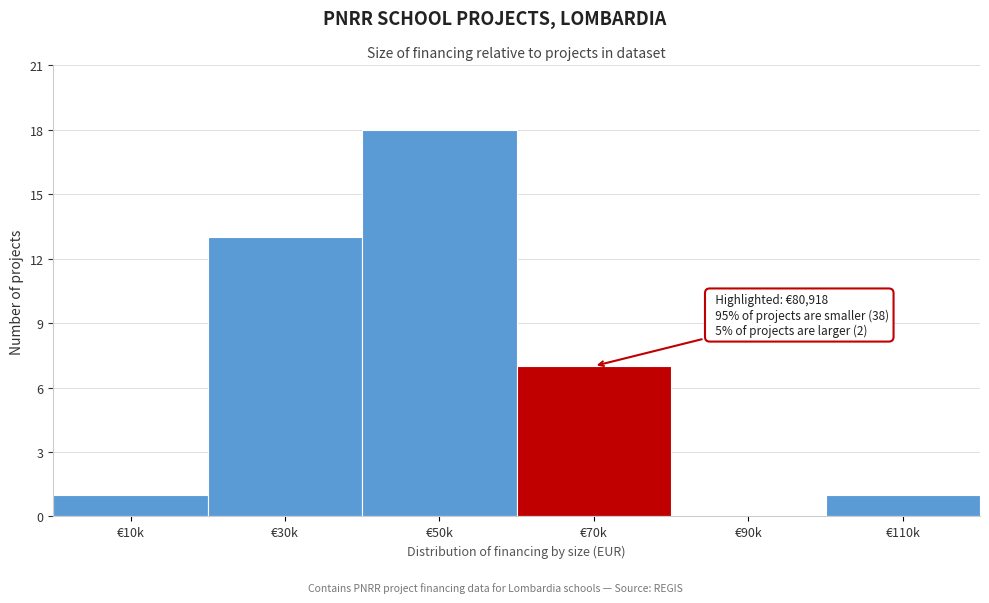

Reading left to right, extract all data points from this chart.

€10k=1	€30k=13	€50k=18	€70k=7	€90k=0	€110k=1